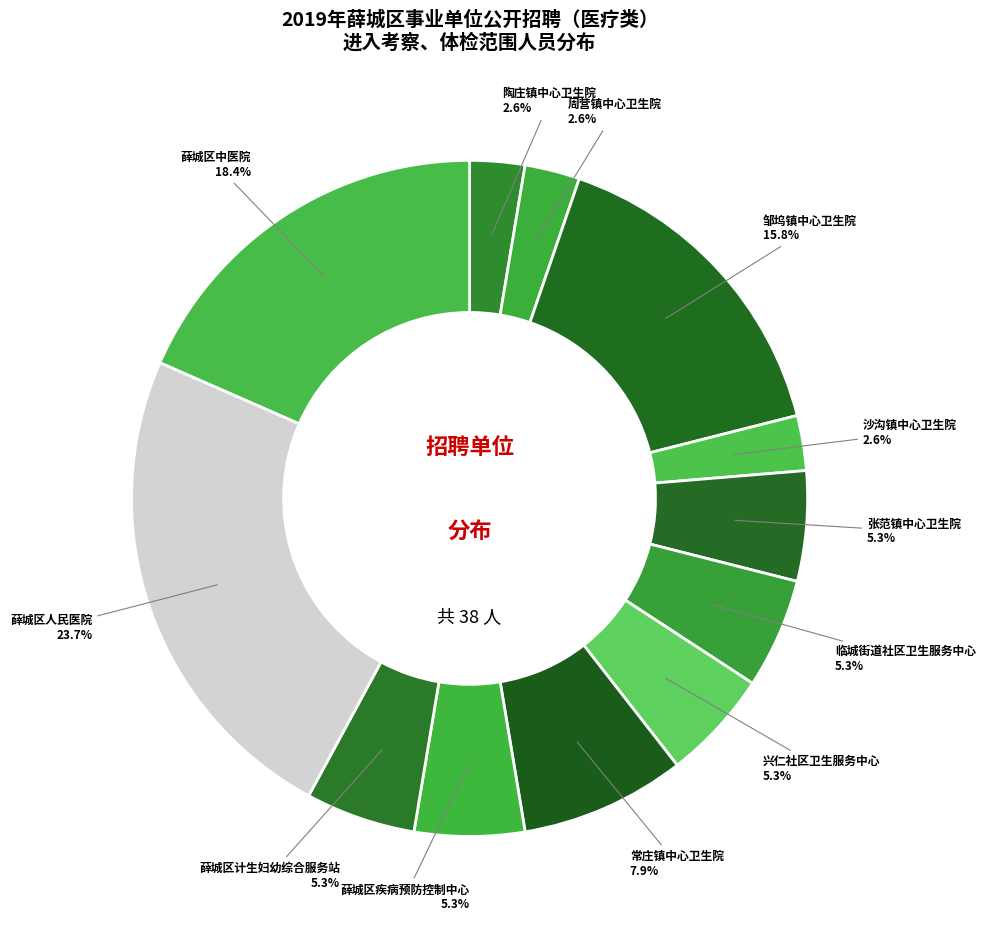

Count the number of slices in the pie.

12